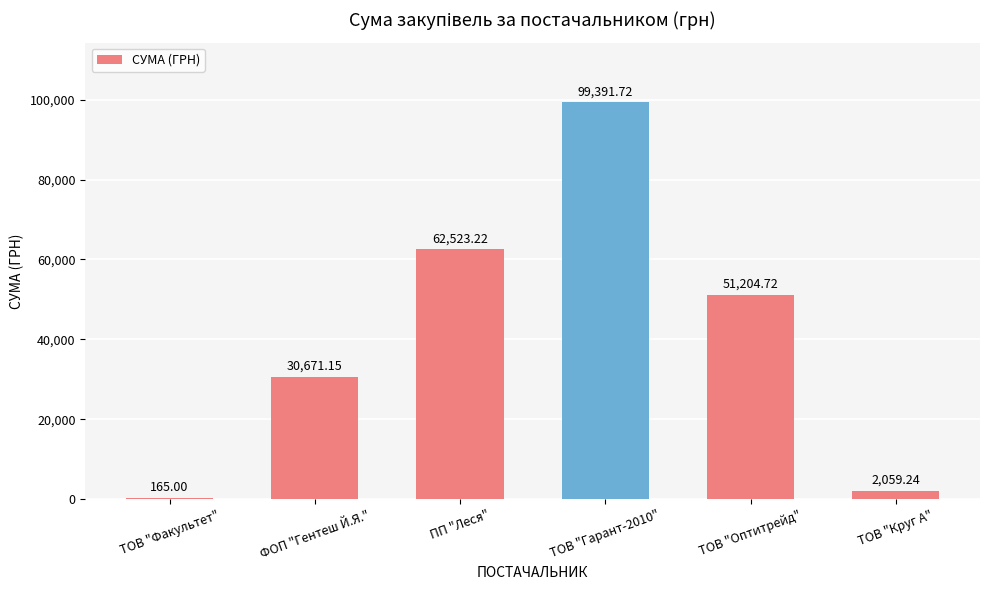

What is the sum of all values?

246015.1